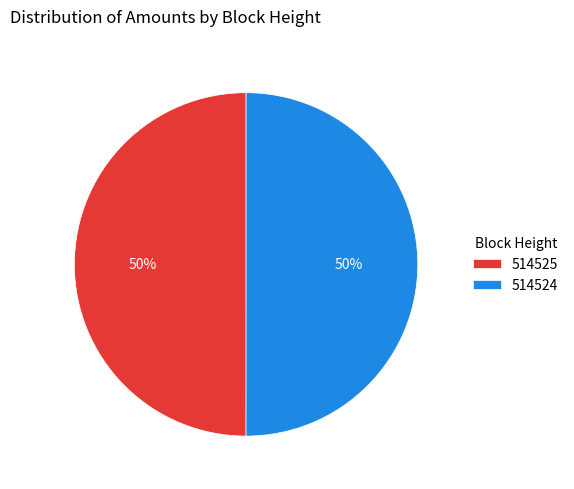

To the nearest percent, what percentage of the pie is 514525?

50%